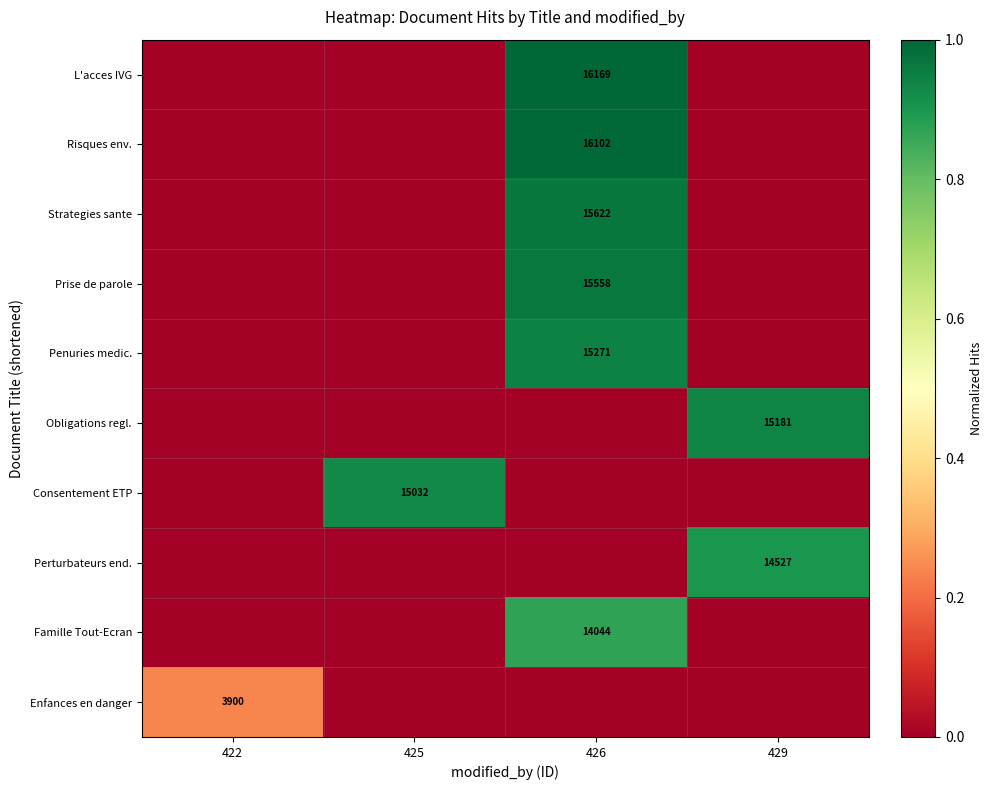

The value of Perturbateurs end. at 429 is 25865. True or false?

False